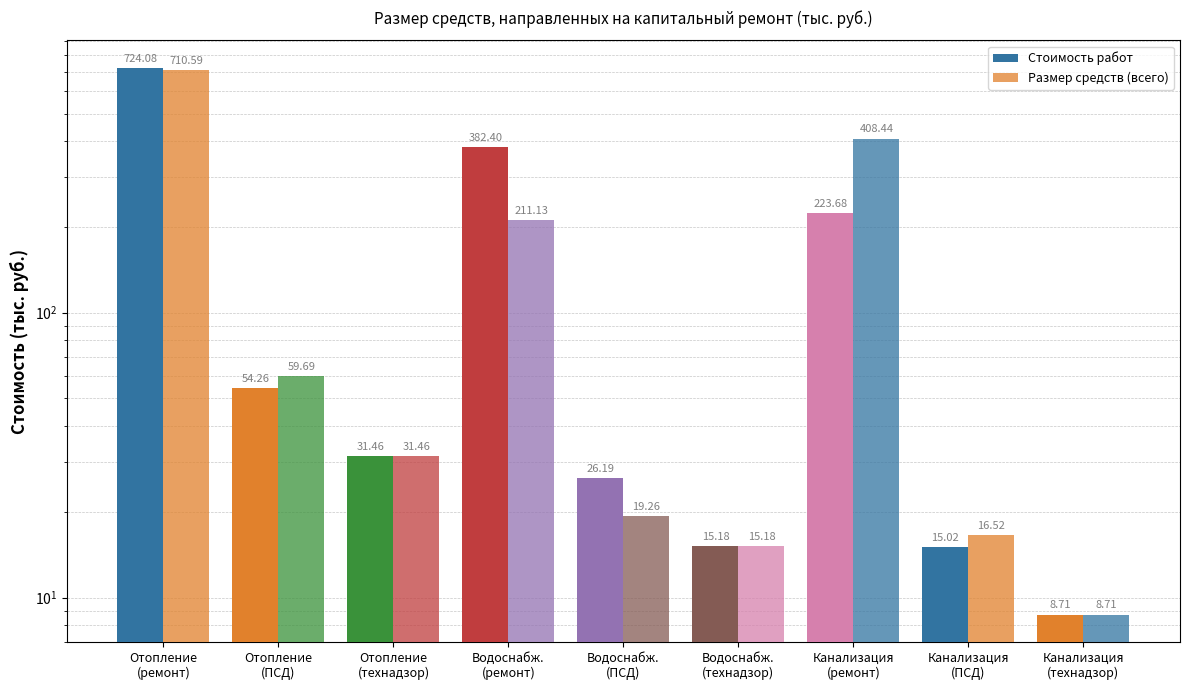

At which category is the sum across all series the highest?

Отопление
(ремонт)